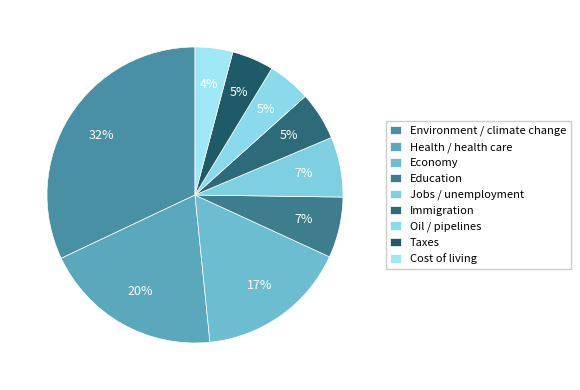

What percentage do Immigration and Cost of living together represent?

9.4%